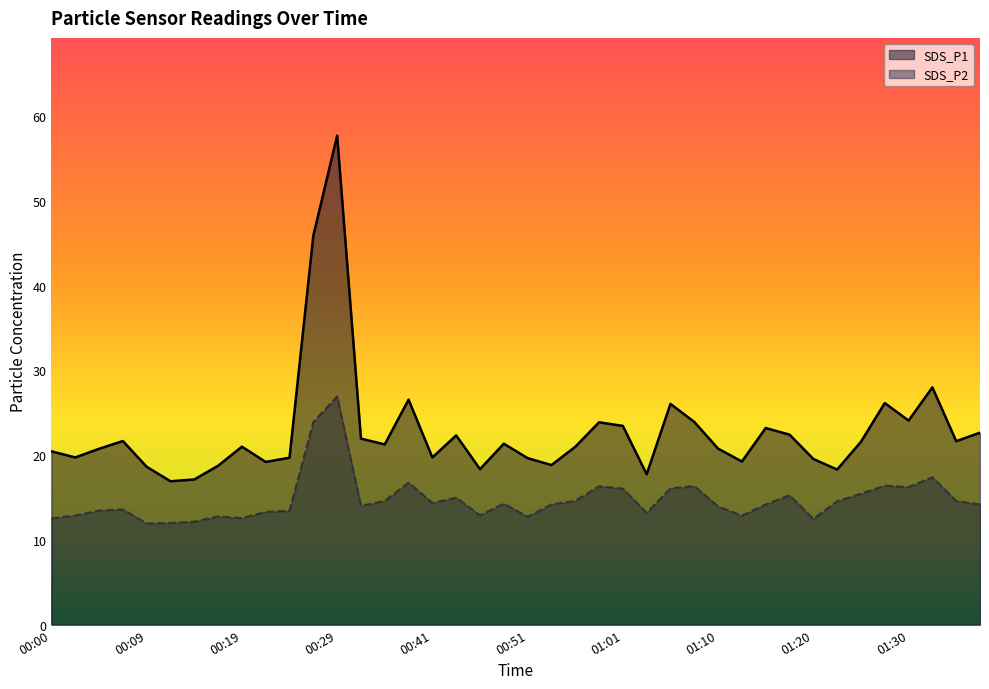

What is the label of the 21st point from the right?

00:49